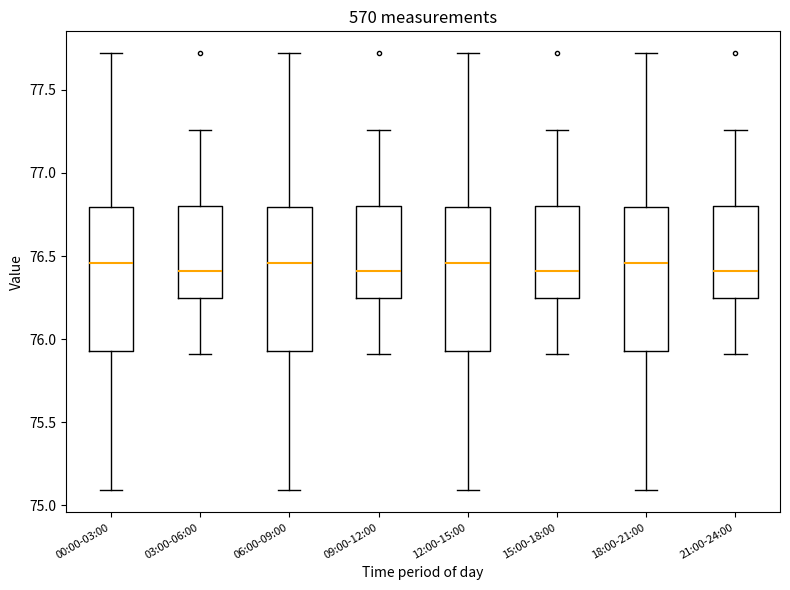

Reading left to right, transcribe this box plot: for each box, give where its median line is, the range the box spans, and where its two whiskers end, as read against the y-axis. The values are not printed on the chart, so give them approximately, as read against the axis.

00:00-03:00: median 76.45, box 75.95 to 76.80, whiskers 75.10 to 77.70
03:00-06:00: median 76.40, box 76.25 to 76.80, whiskers 75.90 to 77.25
06:00-09:00: median 76.45, box 75.95 to 76.80, whiskers 75.10 to 77.70
09:00-12:00: median 76.40, box 76.25 to 76.80, whiskers 75.90 to 77.25
12:00-15:00: median 76.45, box 75.95 to 76.80, whiskers 75.10 to 77.70
15:00-18:00: median 76.40, box 76.25 to 76.80, whiskers 75.90 to 77.25
18:00-21:00: median 76.45, box 75.95 to 76.80, whiskers 75.10 to 77.70
21:00-24:00: median 76.40, box 76.25 to 76.80, whiskers 75.90 to 77.25